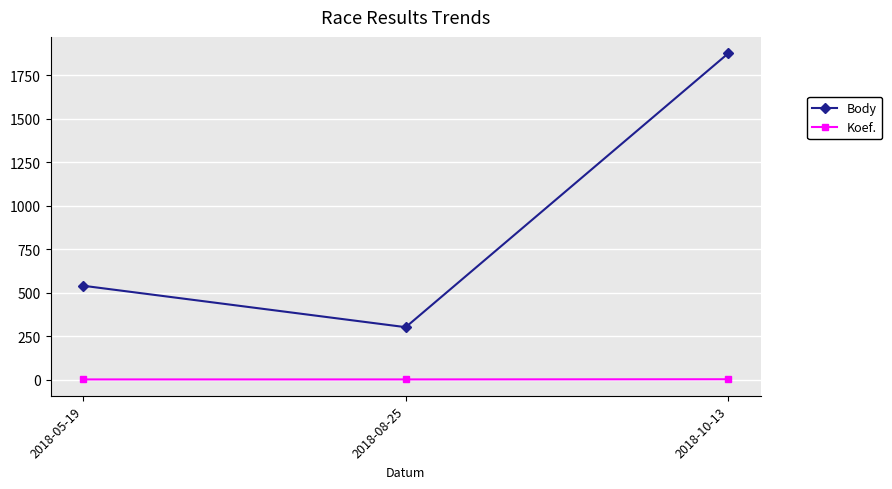

How many Body values are between 303 and 1876?

3